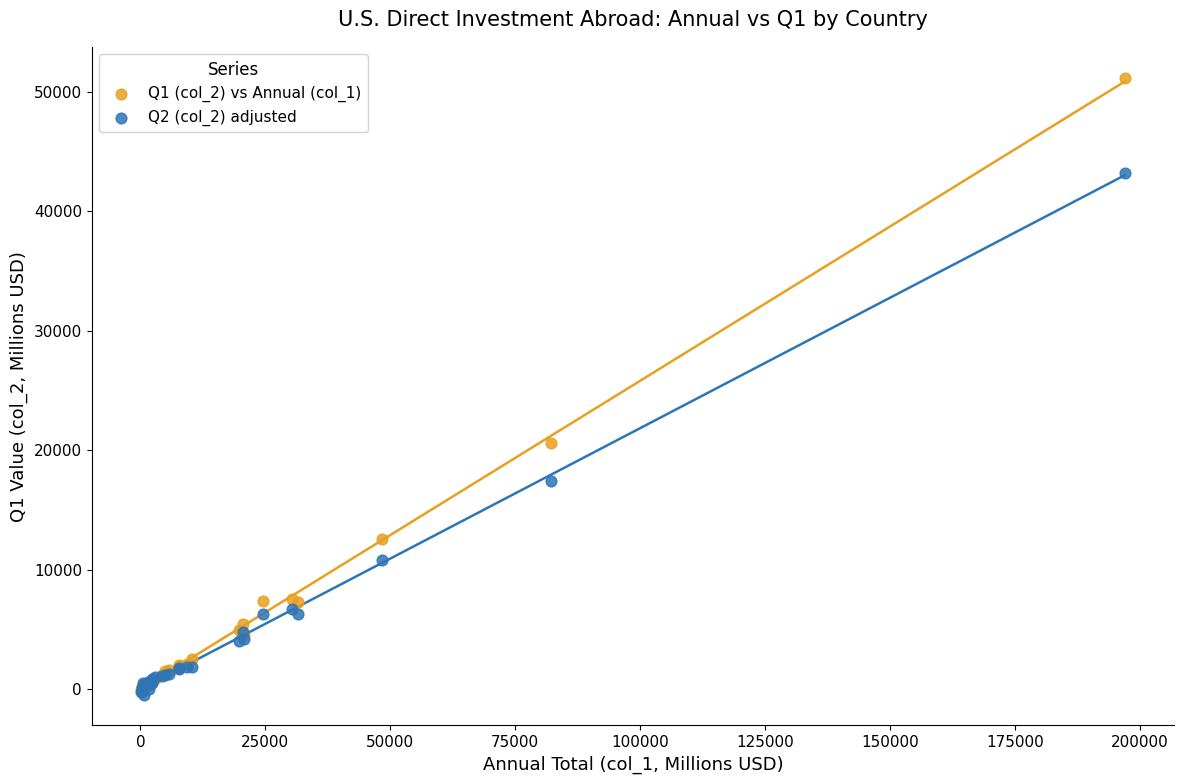

Which series contains the lowest Y value?

Q2 (col_2) adjusted